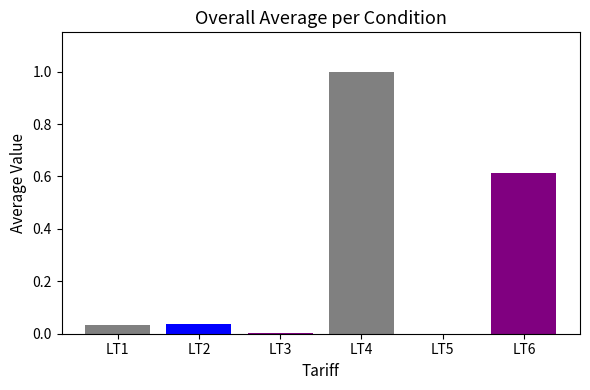

Which category has the highest value across all series?

LT4